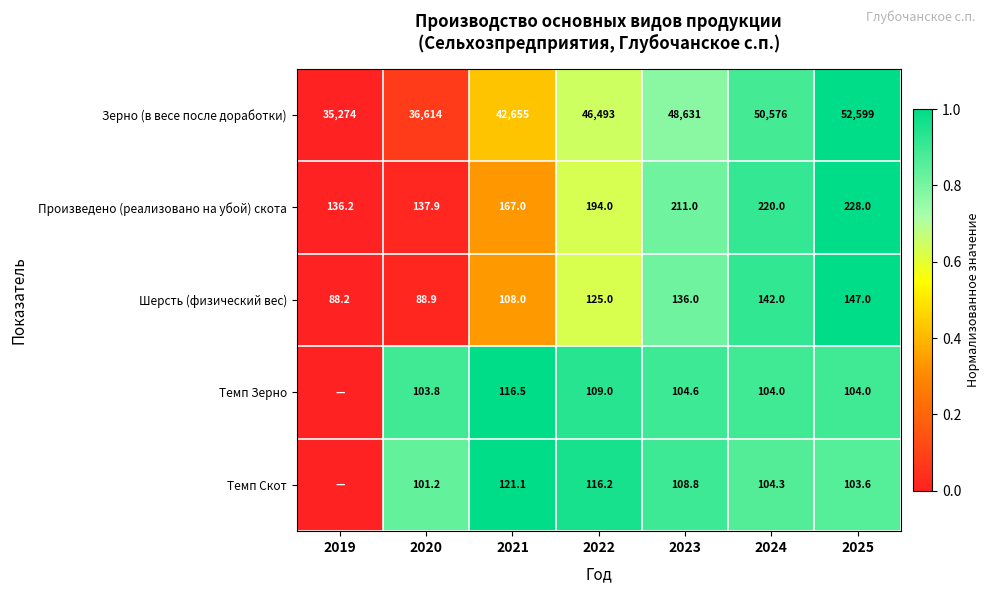

Which has a higher value, 2024 or 2020?

2024